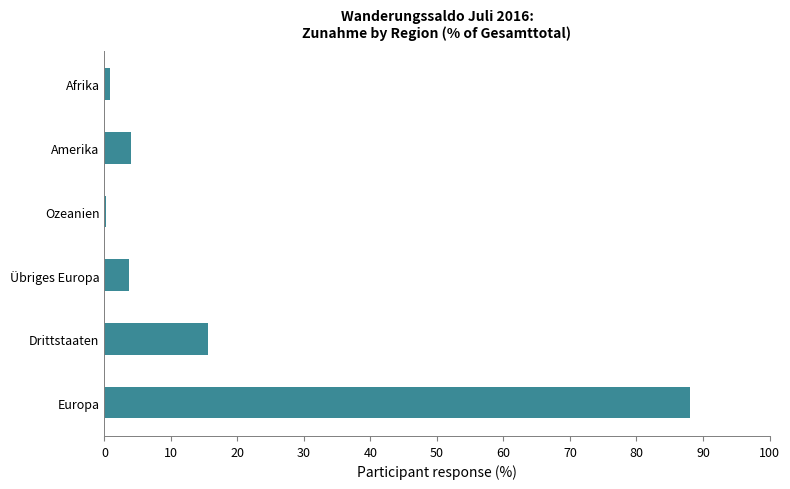

True or false: the data shows 3.7 at Übriges Europa.

True